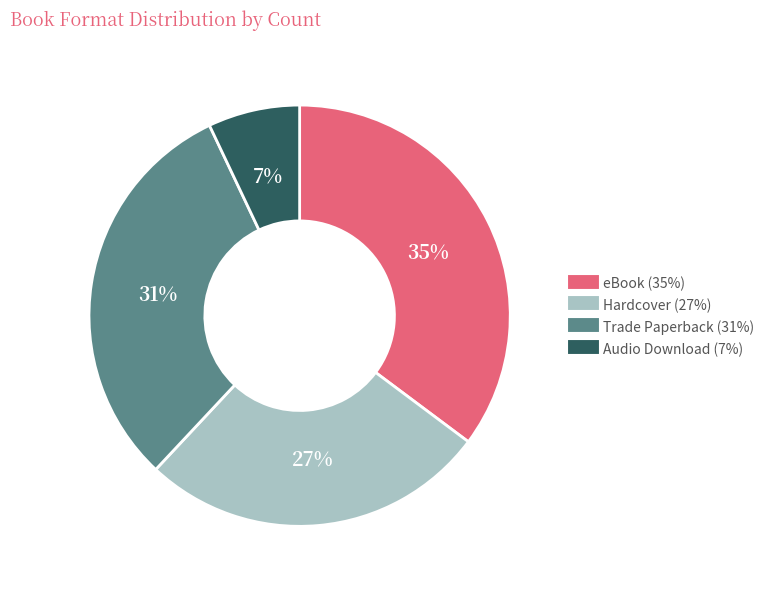

To the nearest percent, what portion does eBook represent?

35%